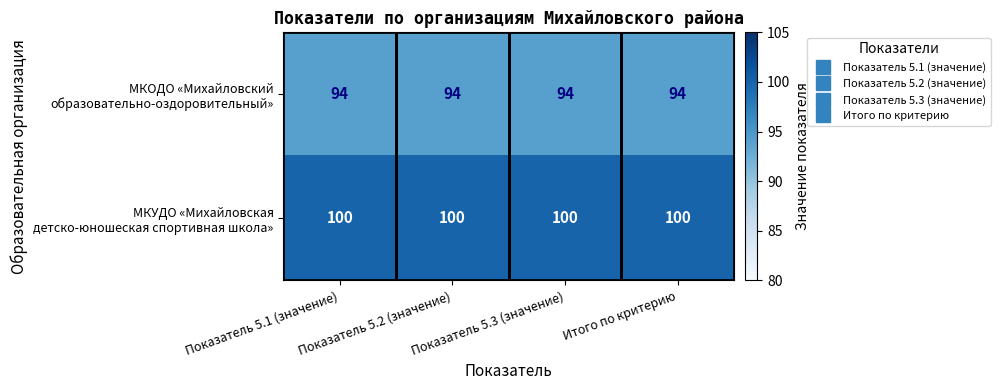

What is the total value across all series at Показатель 5.1 (значение)?

194